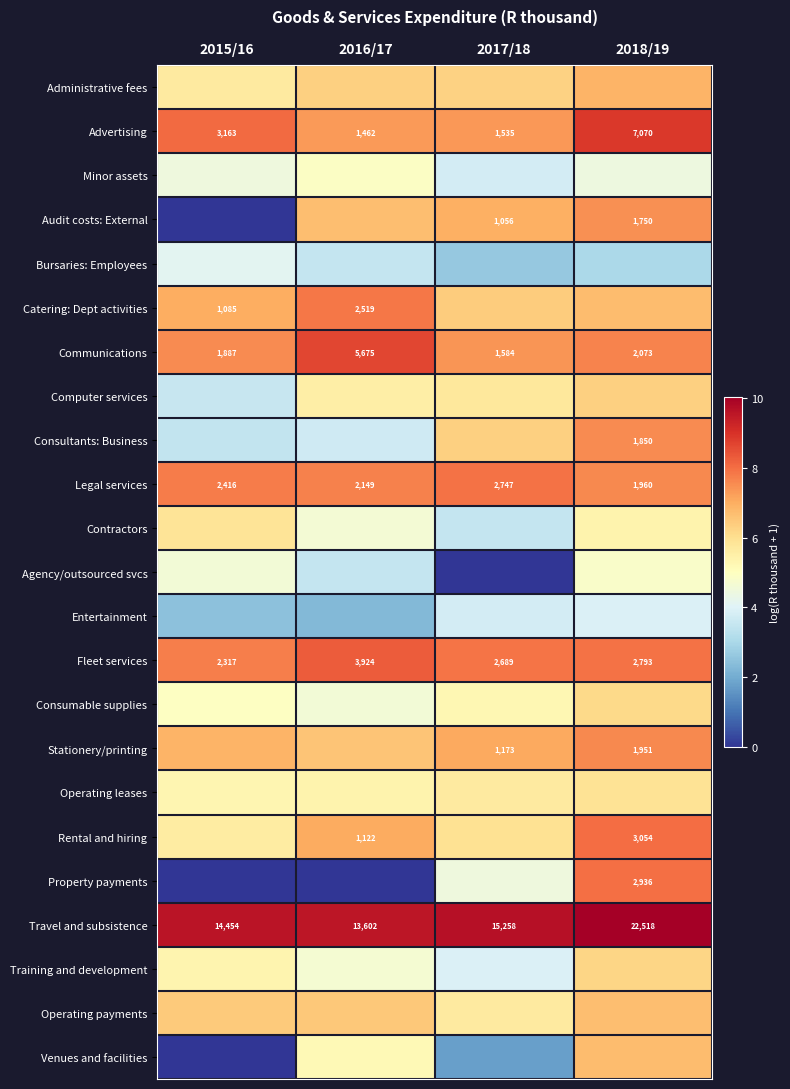

Is the value of Communications at 2016/17 greater than the value of Catering: Dept activities at 2016/17?

Yes